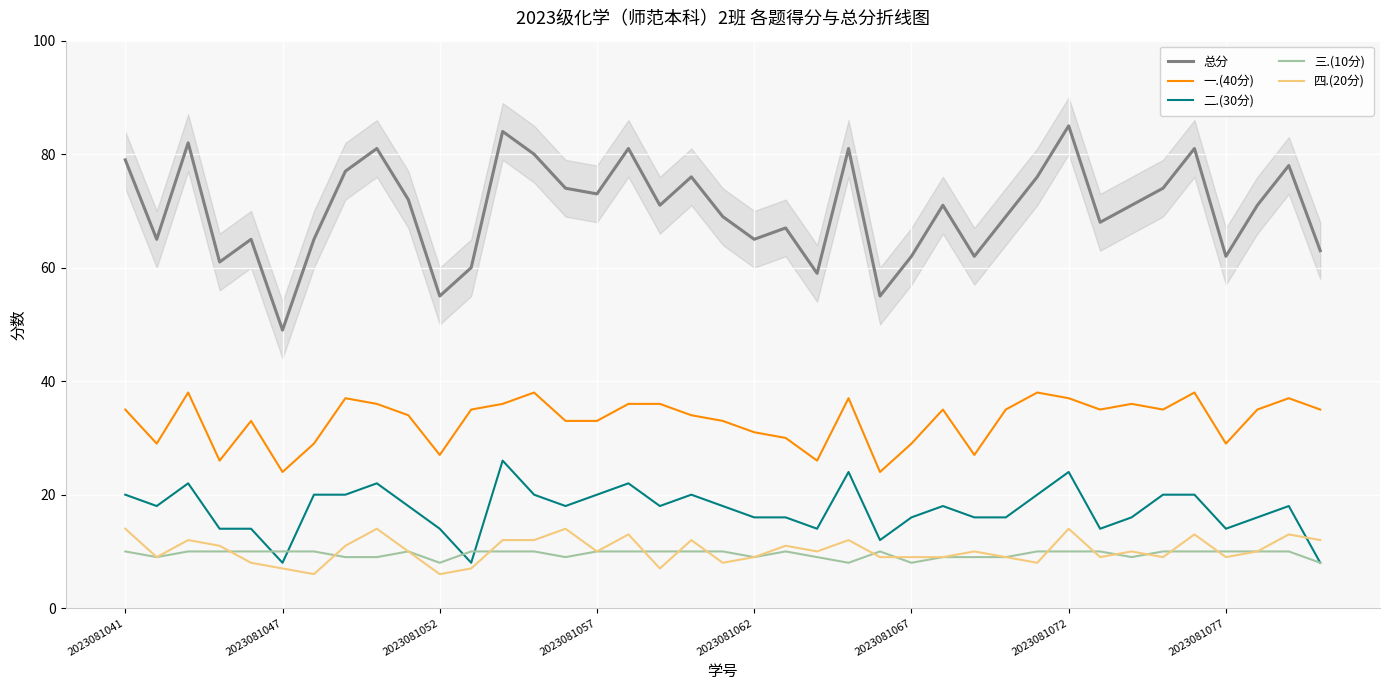

The 三.(10分) series shows 6 at 2023081077. True or false?

False